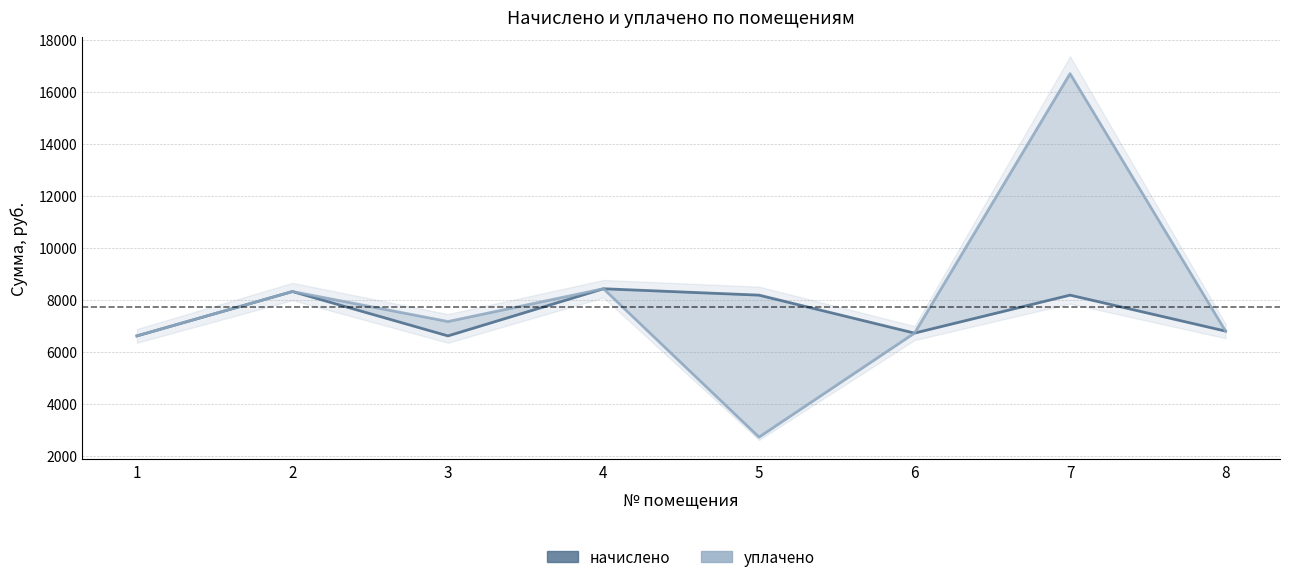

True or false: начислено and уплачено cross at least once.

False